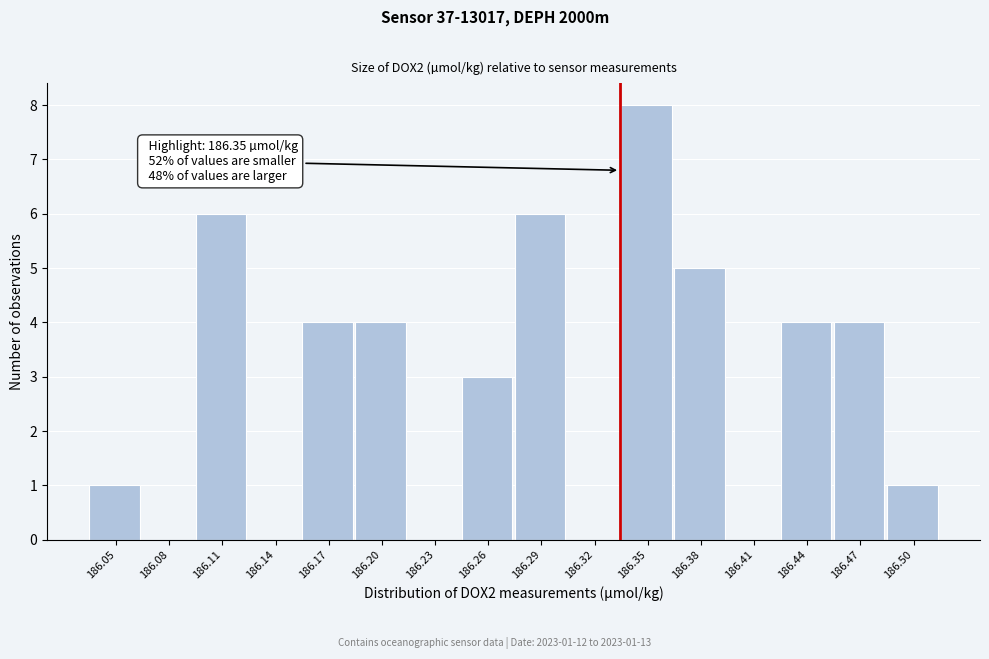

Reading right to left, extract all data points from this chart.

186.50=1	186.47=4	186.44=4	186.41=0	186.38=5	186.35=8	186.32=0	186.29=6	186.26=3	186.23=0	186.20=4	186.17=4	186.14=0	186.11=6	186.08=0	186.05=1